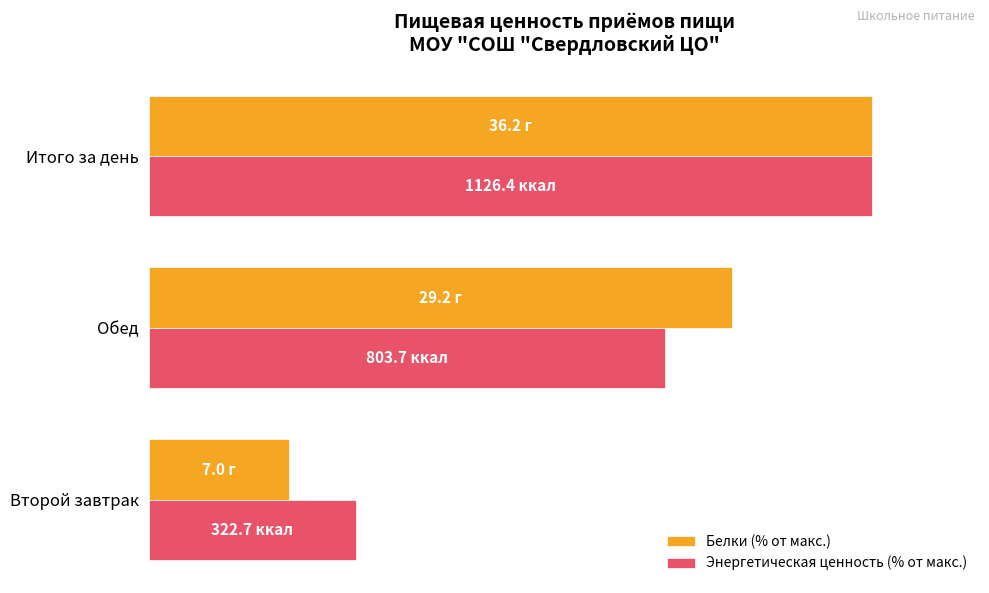

What are all the series names shown in the legend?

Белки (% от макс.), Энергетическая ценность (% от макс.)